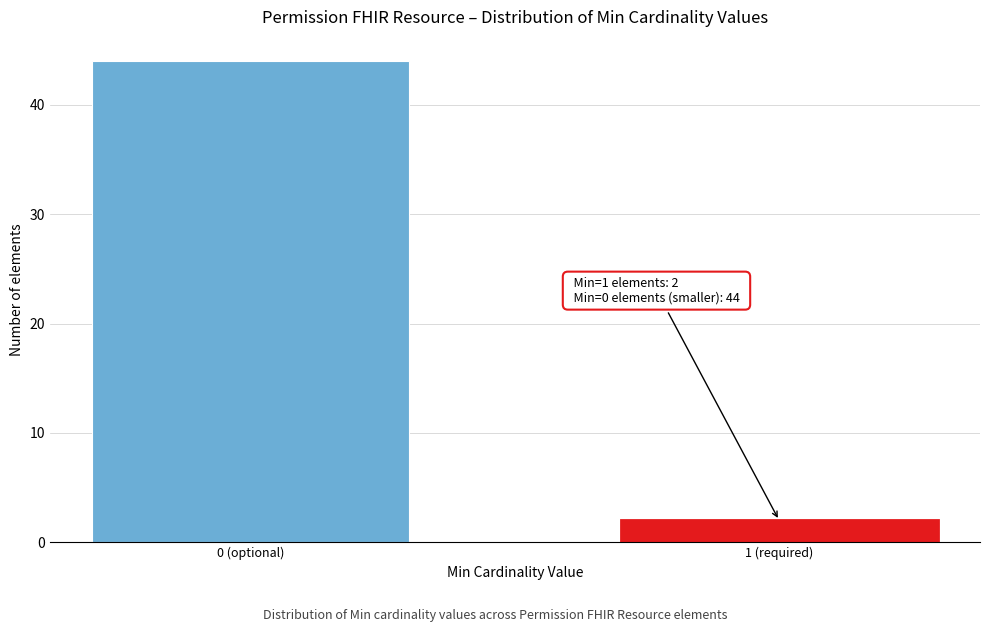

Reading left to right, extract all data points from this chart.

0 (optional)=44	1 (required)=2